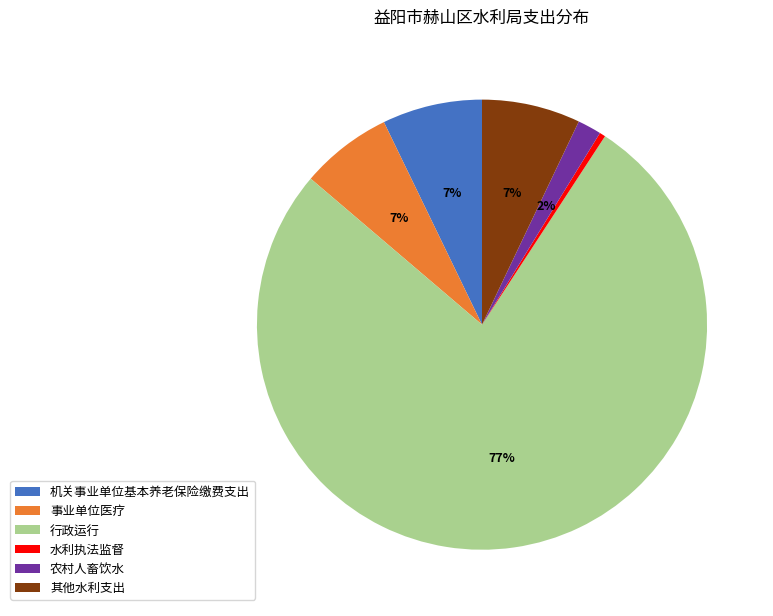

To the nearest percent, what is the difference between the 行政运行 and 事业单位医疗 slice percentages?

70%